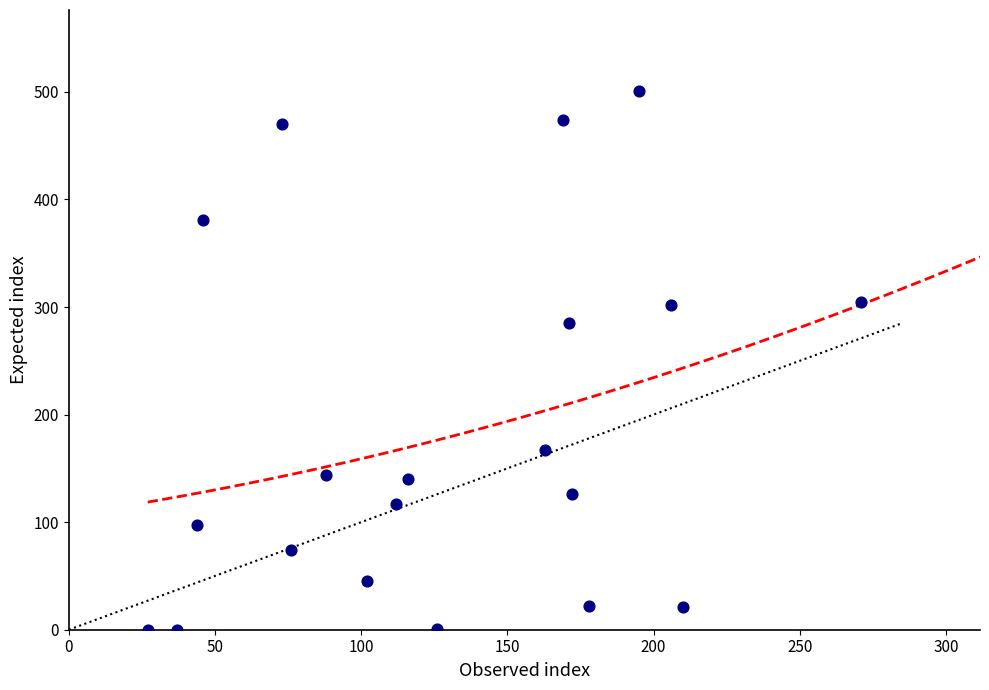

What is the range of Y values (max minus min)?

501